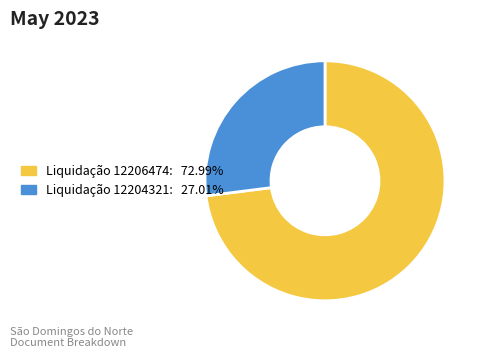

How many slices are in this pie chart?

2